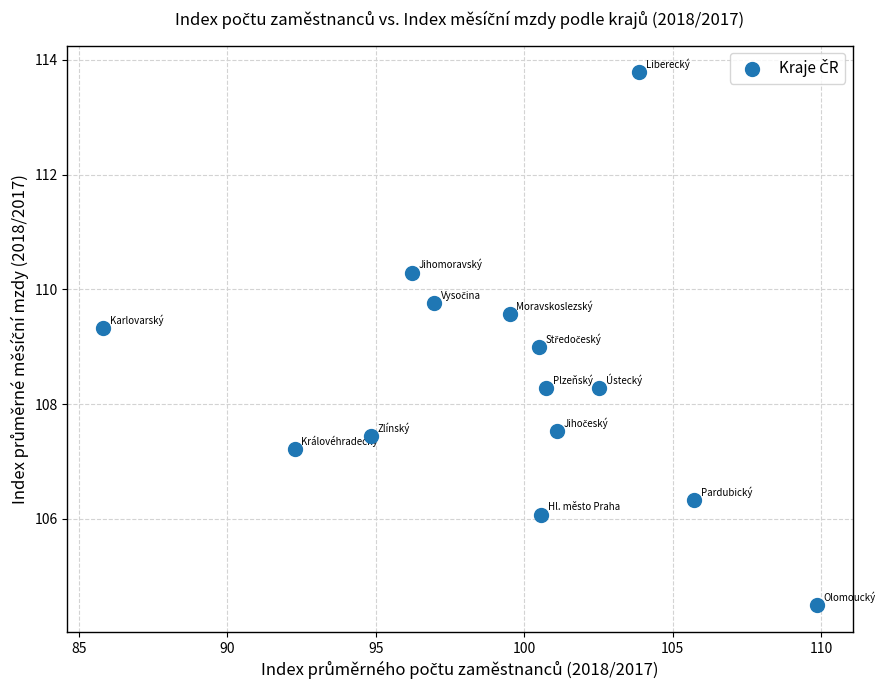

What is the range of Y values (max minus min)?

9.3